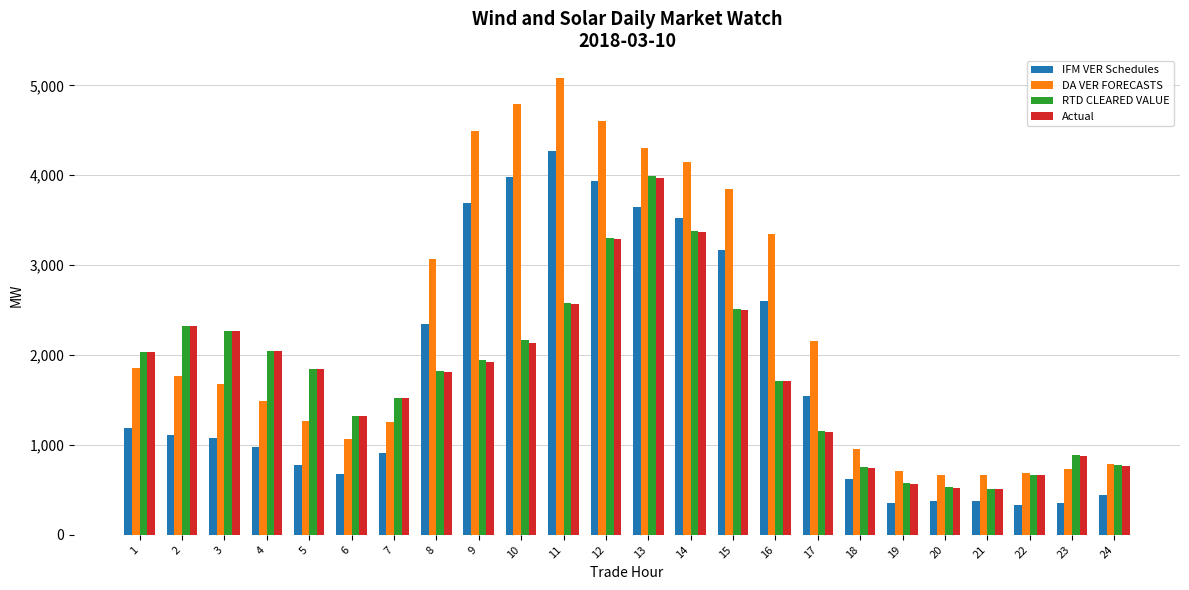

How many groups of bars are there?

24